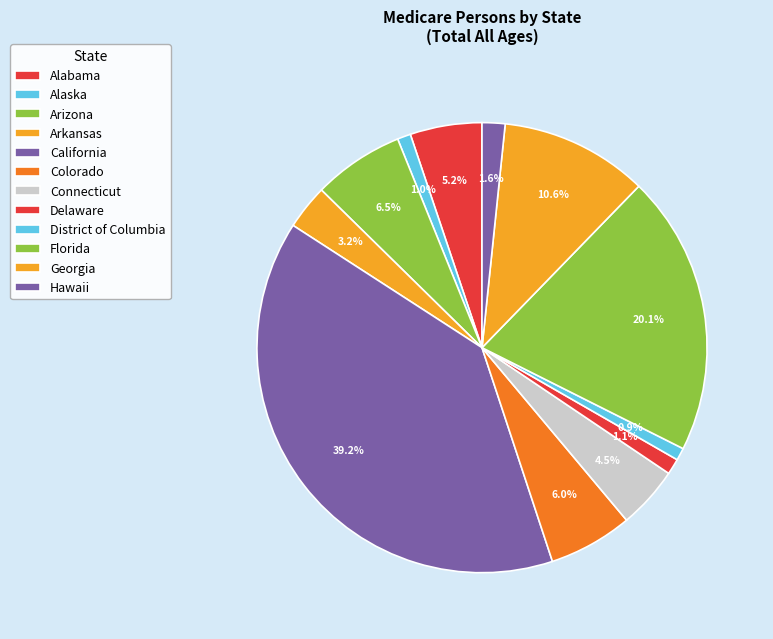

Is it true that California is 48% of the pie?

False